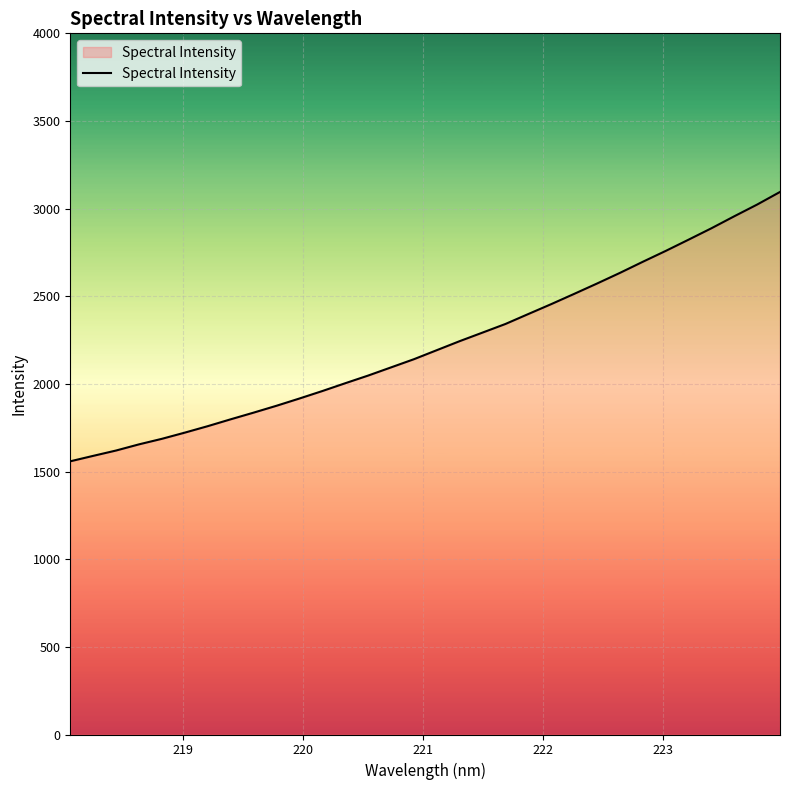

What is the difference between the maximum and minimum values?

1536.6